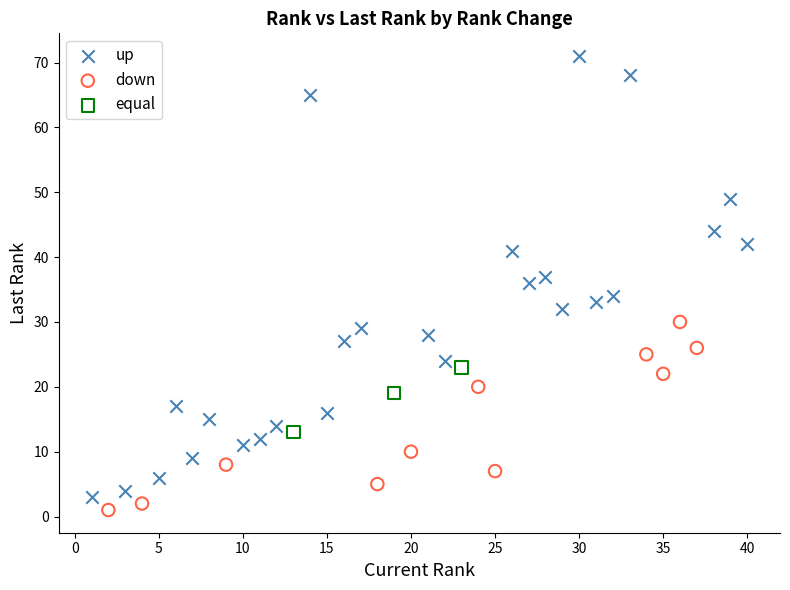

Which series reaches the minimum Y coordinate?

down